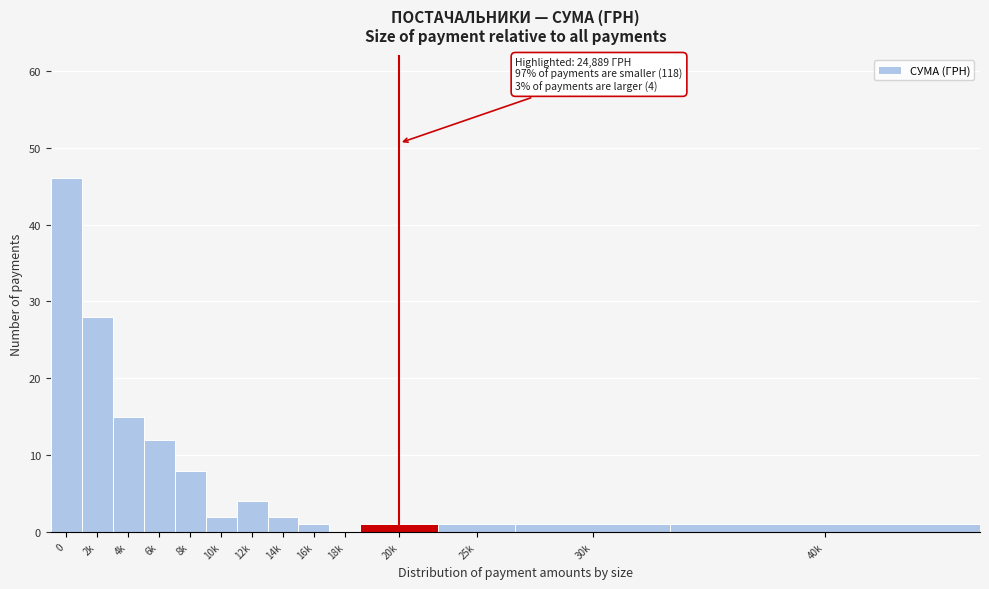

Reading left to right, what are all the values shown in this chart?

0=46	2k=28	4k=15	6k=12	8k=8	10k=2	12k=4	14k=2	16k=1	18k=0	20k=1	25k=1	30k=1	40k=1